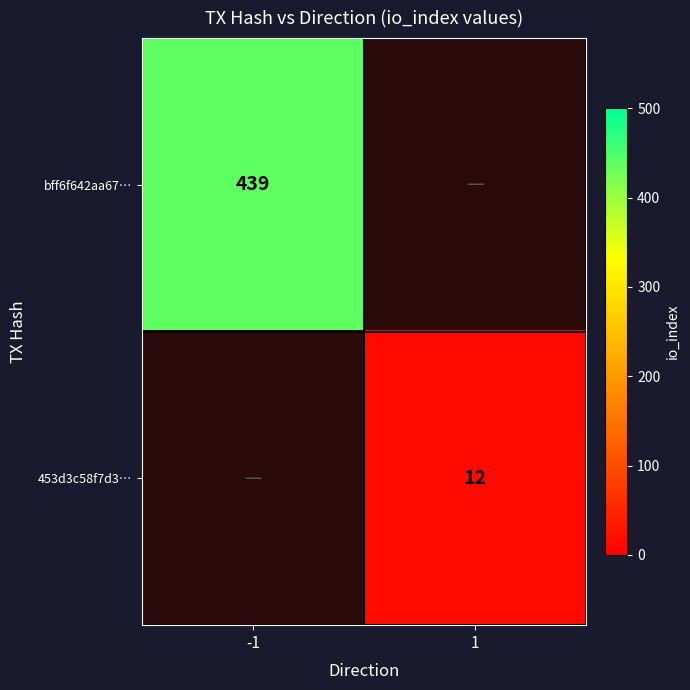

The value of 453d3c58f7d3… at 1 is 20. True or false?

False